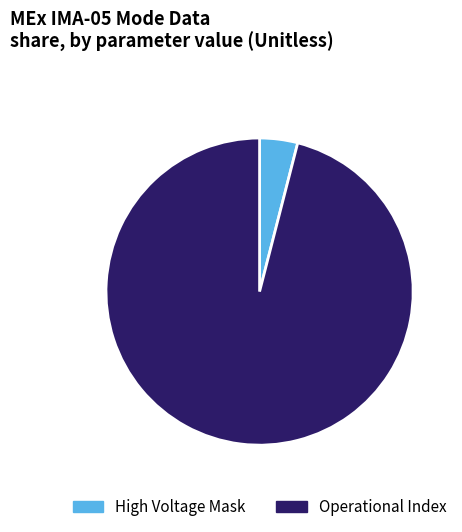

True or false: Operational Index accounts for 96% of the total.

True